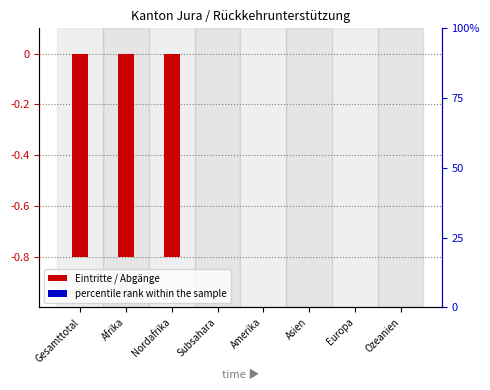

What is the sum of all Andere Abgänge values?

-2.4